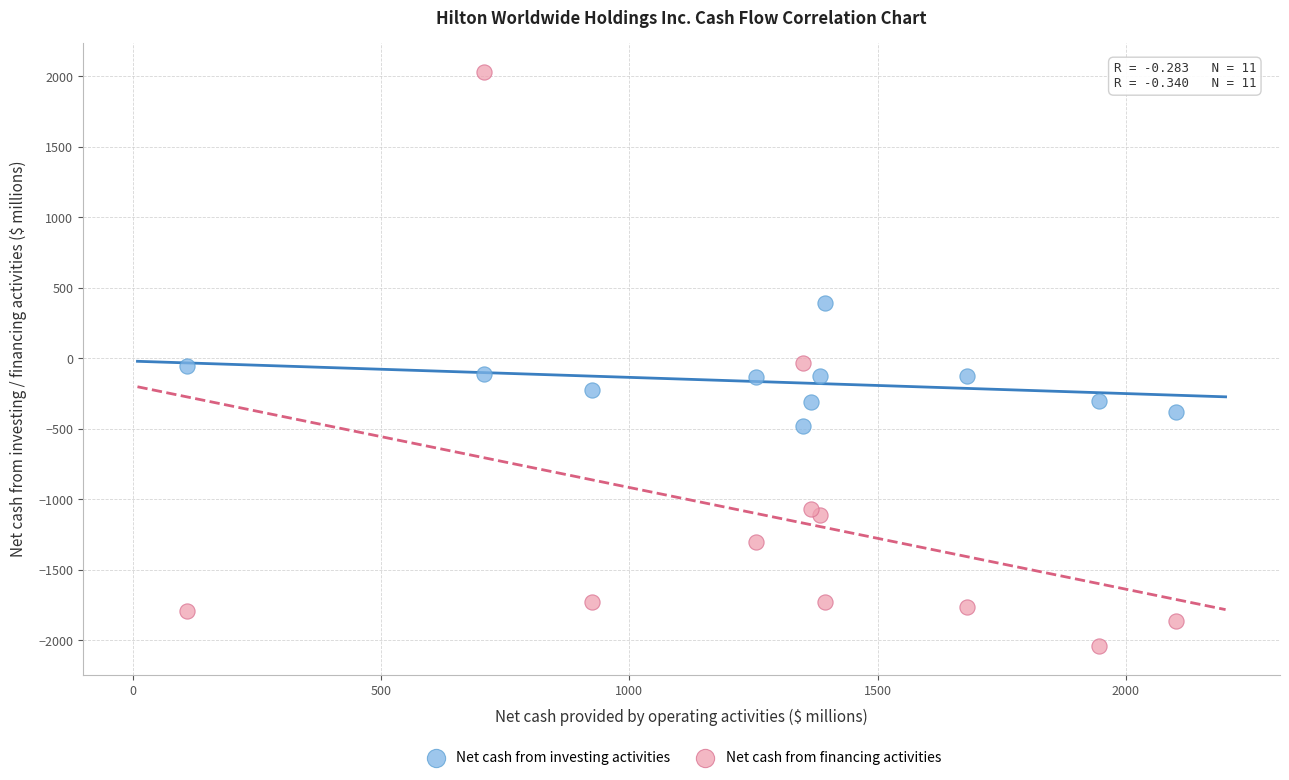

What is the X range (max minus min) for the scatter plot?

1992